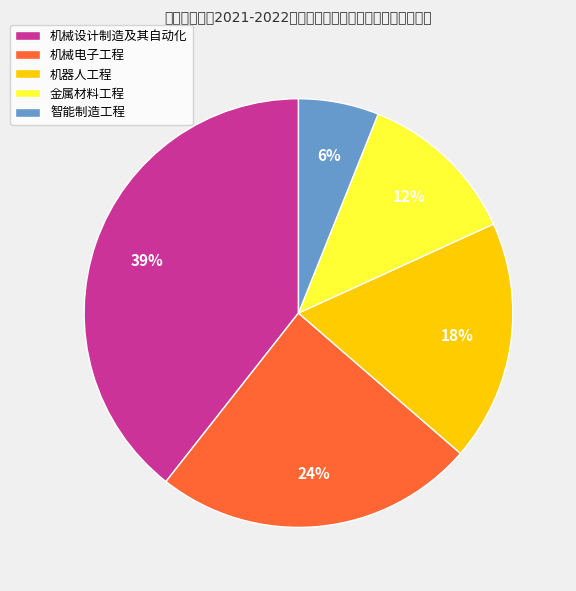

To the nearest percent, what is the difference between the largest and smallest slice percentages?

33%